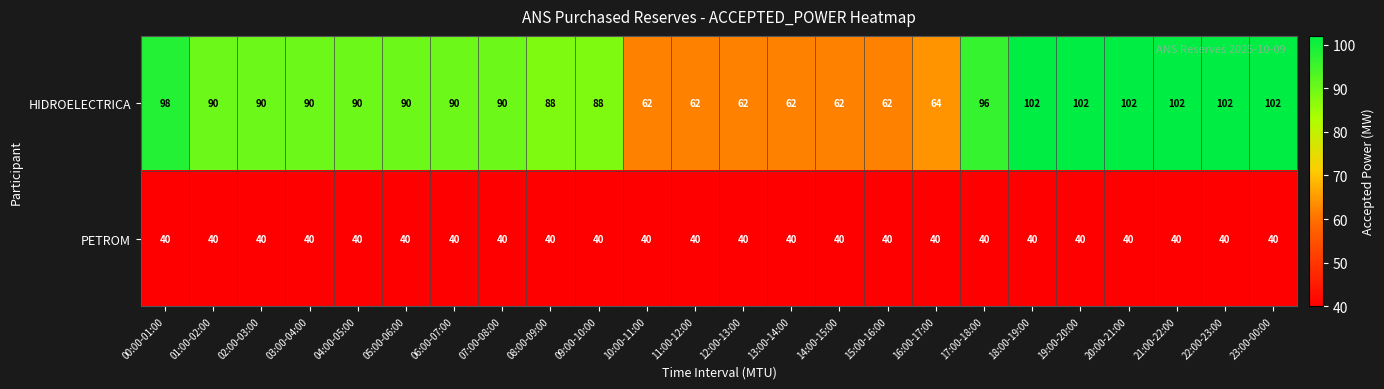

True or false: PETROM has a value of 8 at 01:00-02:00.

False